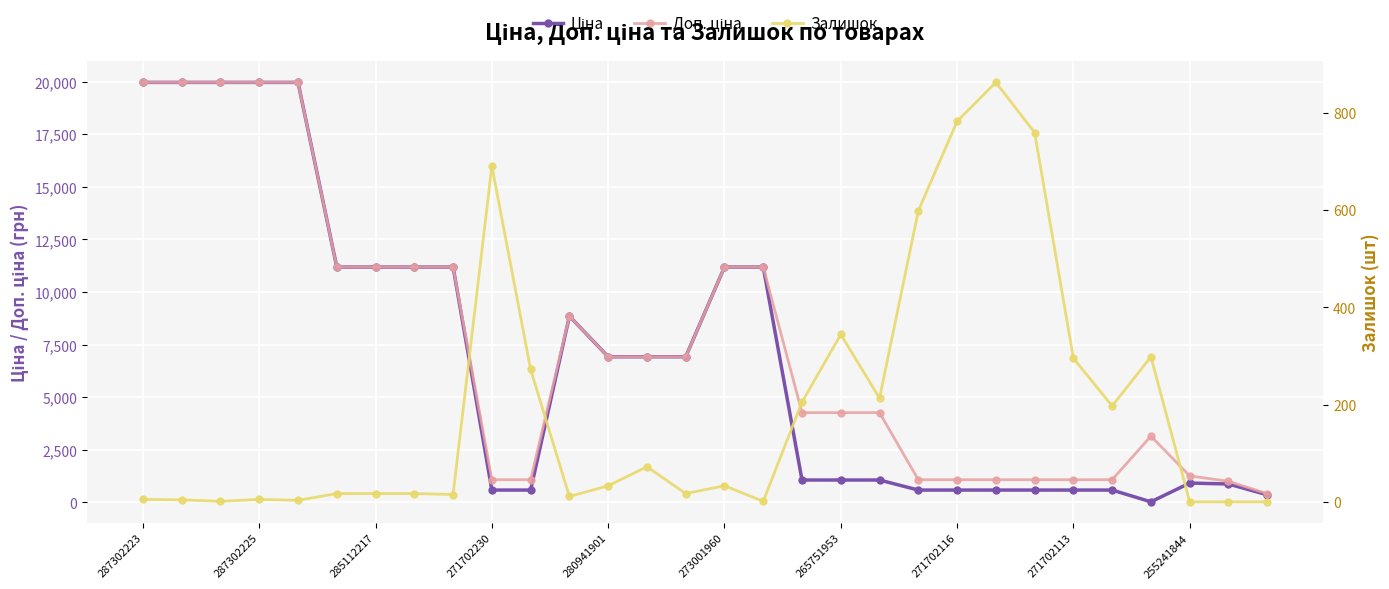

True or false: Ціна has more than 1 interior local peaks.

True